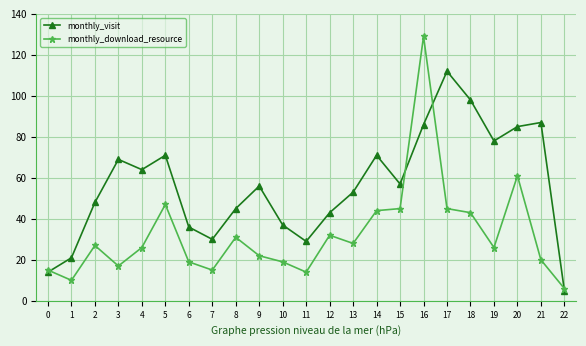

Count the number of categories in the chart.

23